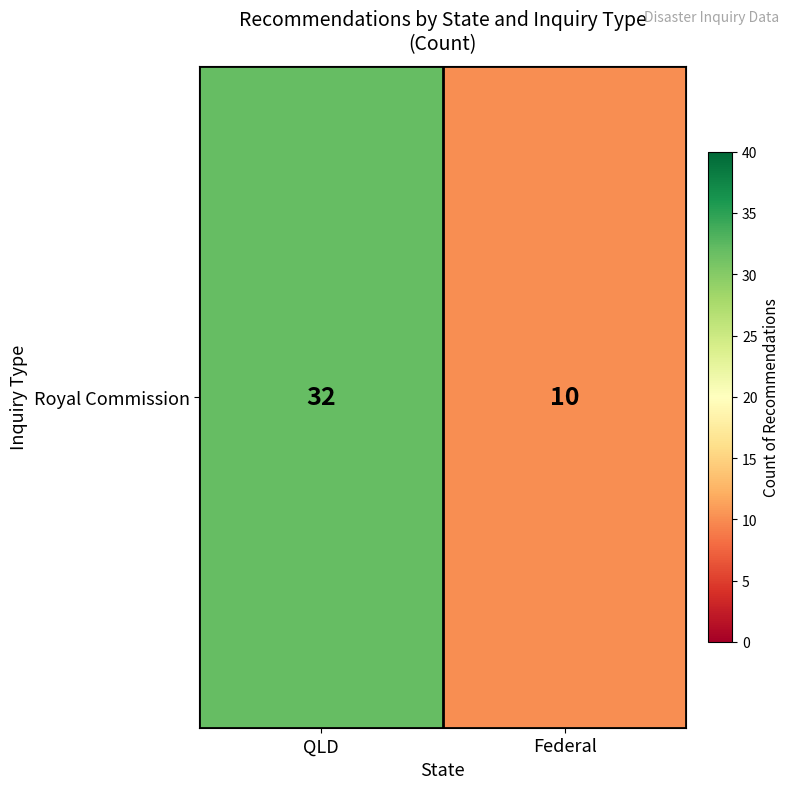

Count the values in the range 10 to 32.

2